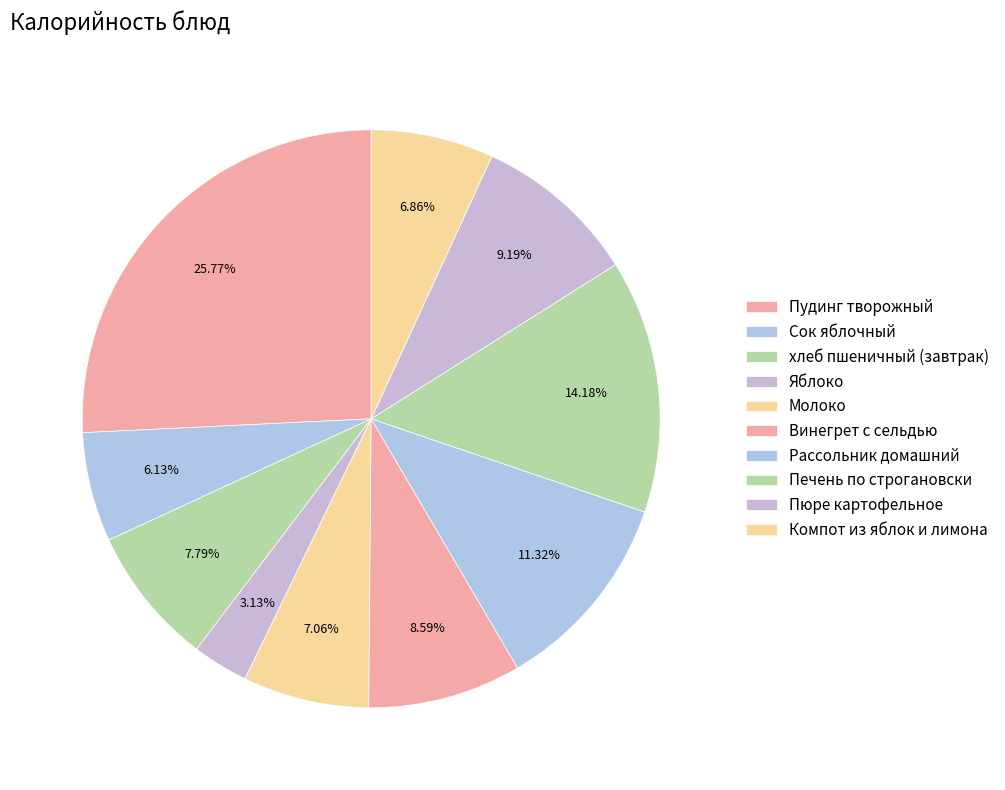

How many slices are in this pie chart?

10